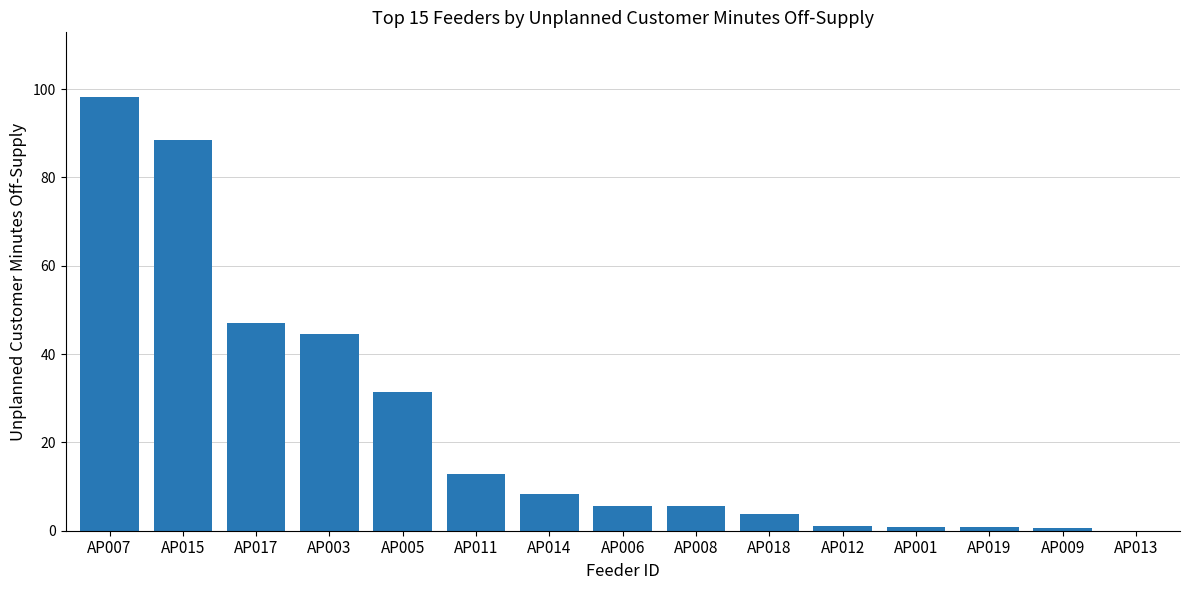

What is the change in value from AP017 to AP001?

-46.2